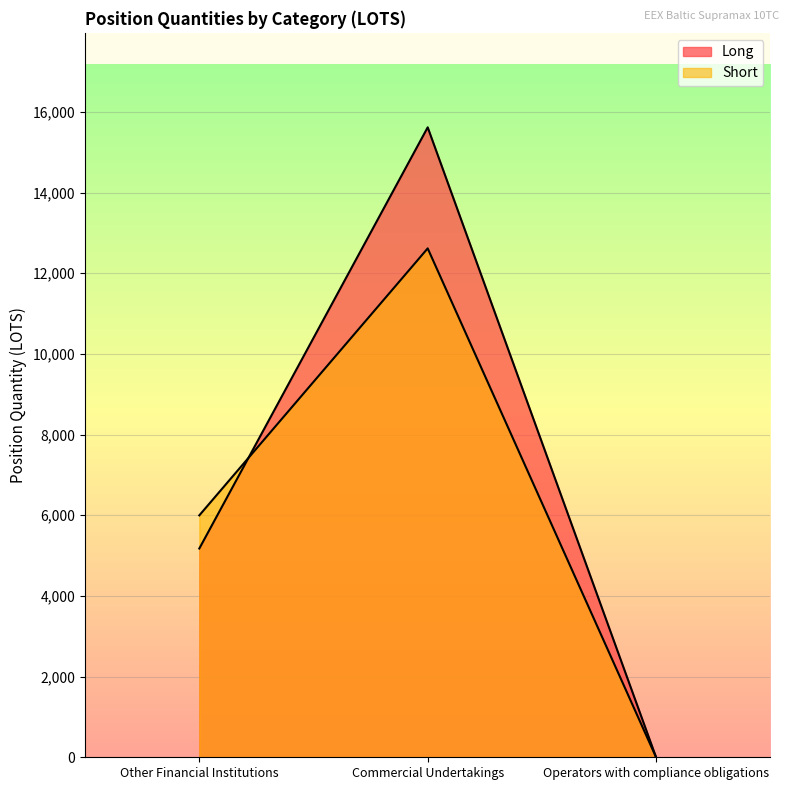

What is the value of the Short point at the 2nd from the left?

12615.2